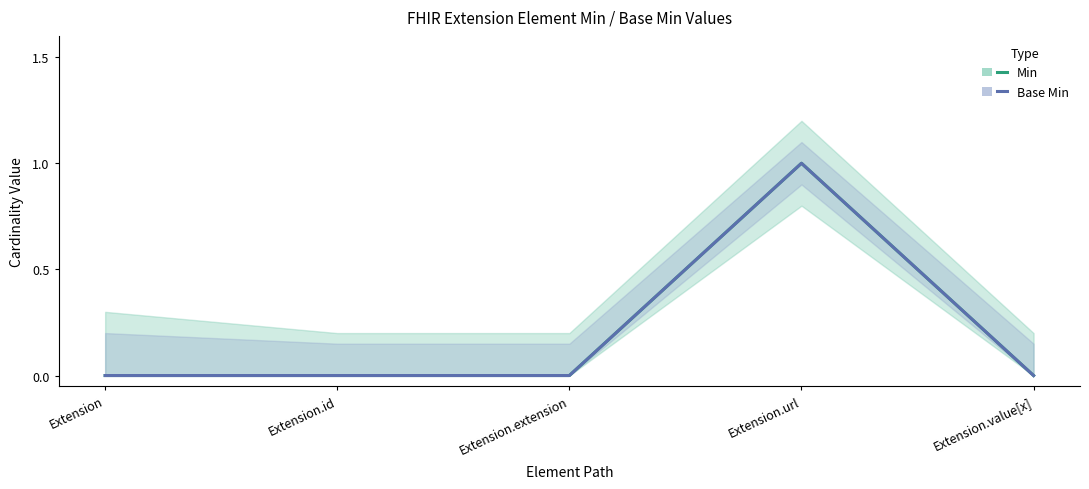

Reading left to right, transcribe all the data shown in this chart.

Min: Extension=0	Extension.id=0	Extension.extension=0	Extension.url=1	Extension.value[x]=0
Base Min: Extension=0	Extension.id=0	Extension.extension=0	Extension.url=1	Extension.value[x]=0